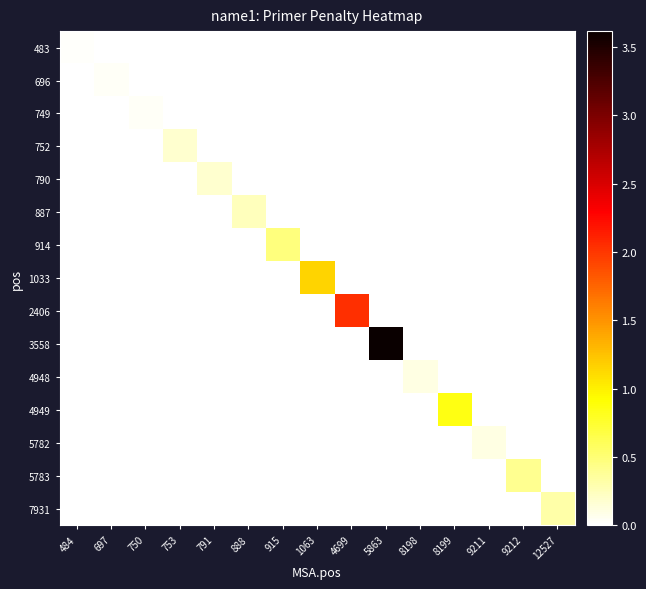

Which has a higher value, 8199 or 9212?

8199